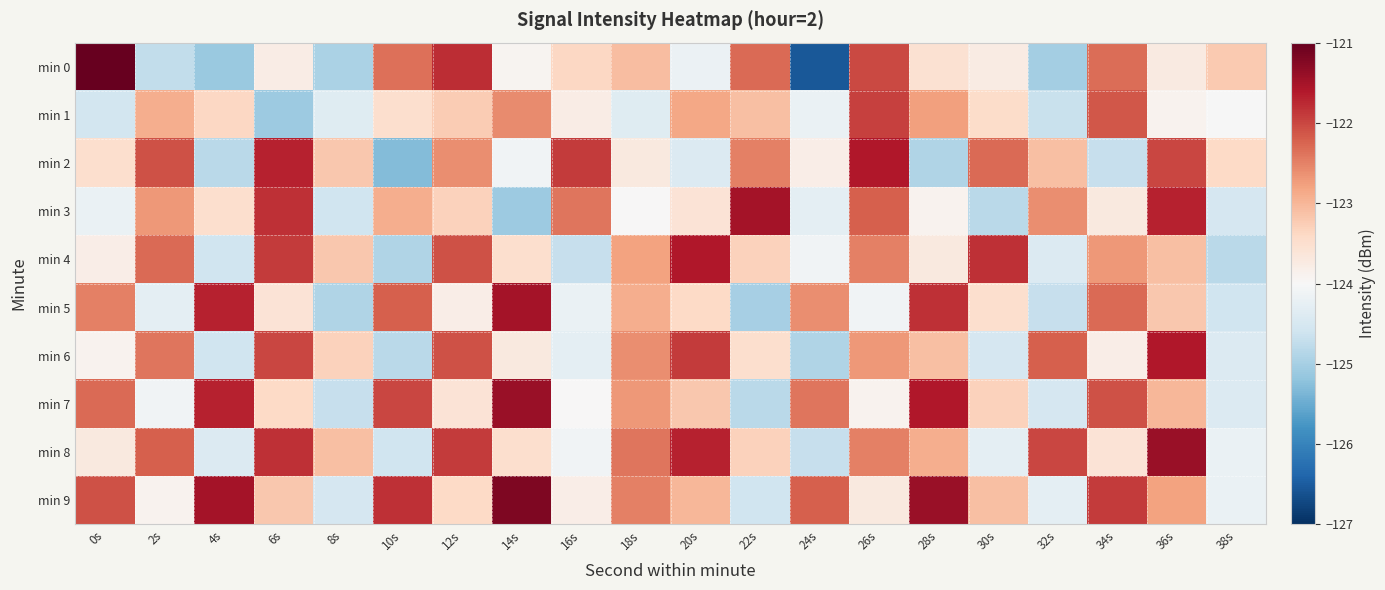

At which category is the sum across all series the highest?

36s